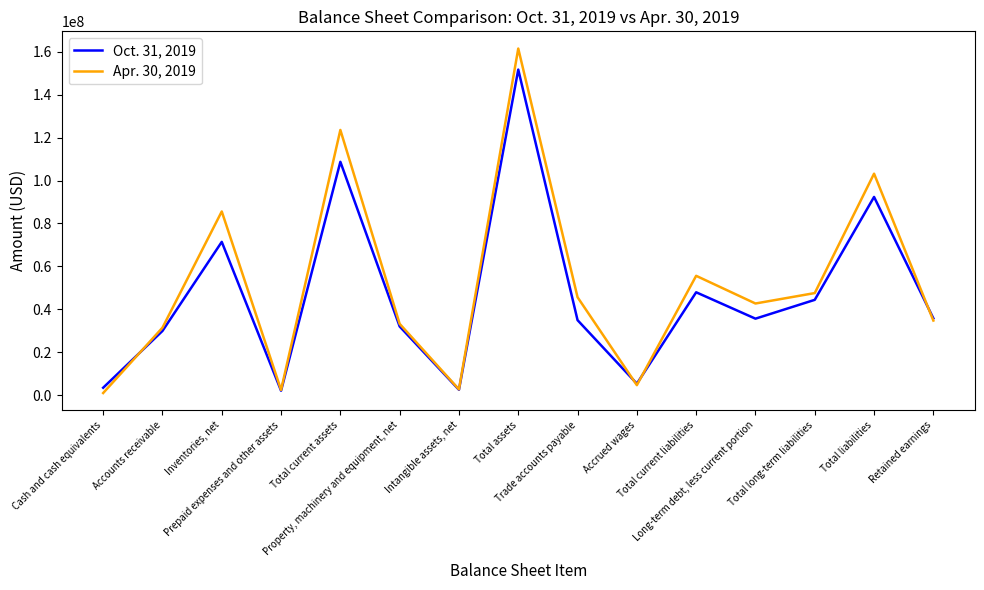

What position from the left is Total current liabilities?

11